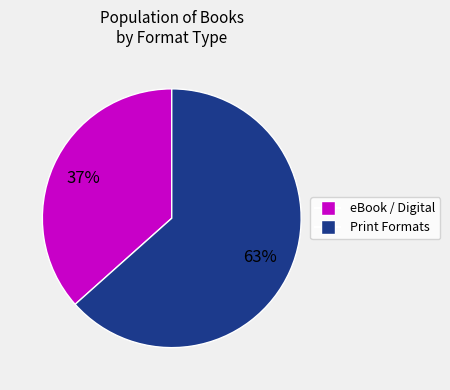

Is there a majority slice in this chart?

Yes